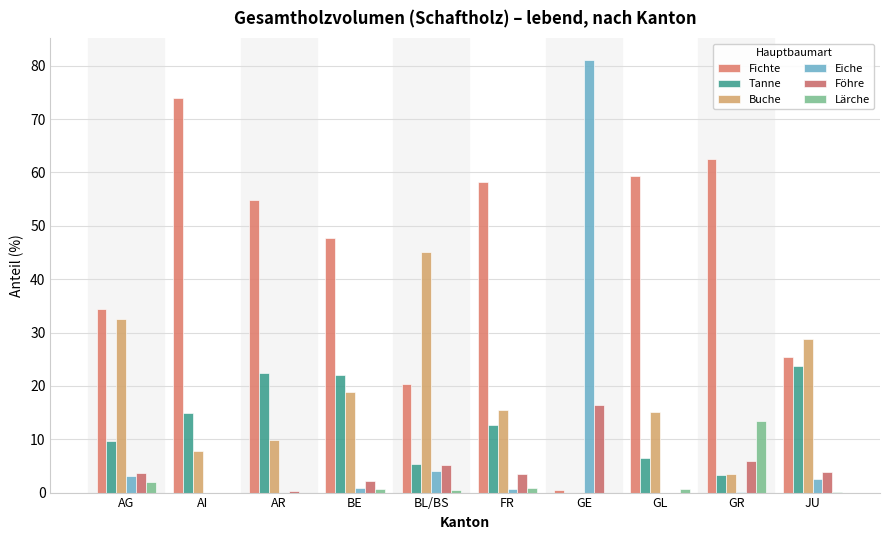

Is it true that Fichte equals 20.4 at BL/BS?

True